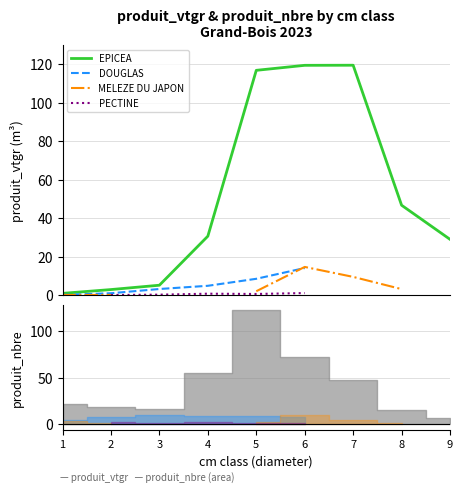

Which series changed the most between 2 and 8?

EPICEA